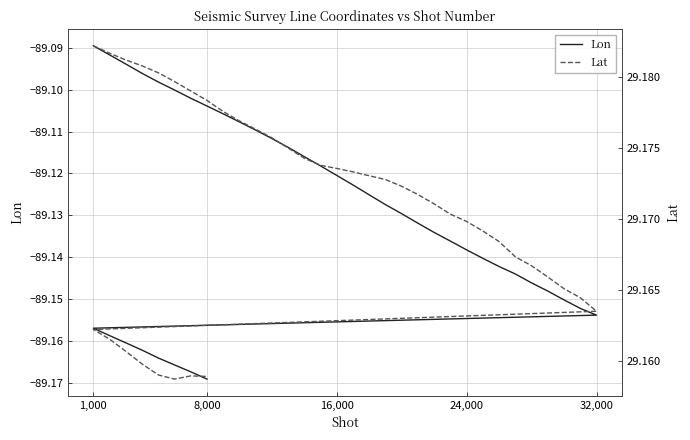

The Lon series shows -26.2 at 26. True or false?

False